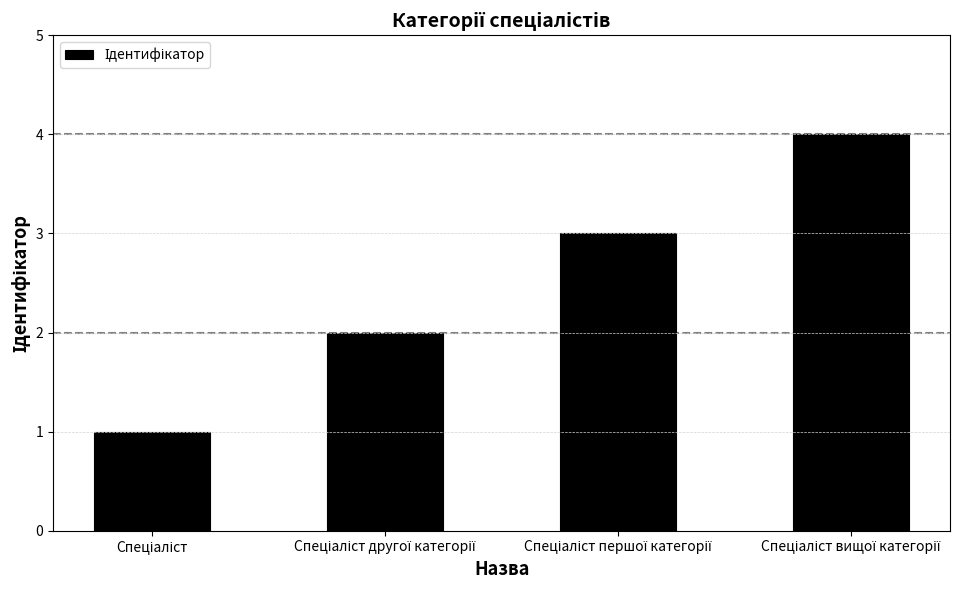

What is the maximum value shown in the chart?

4